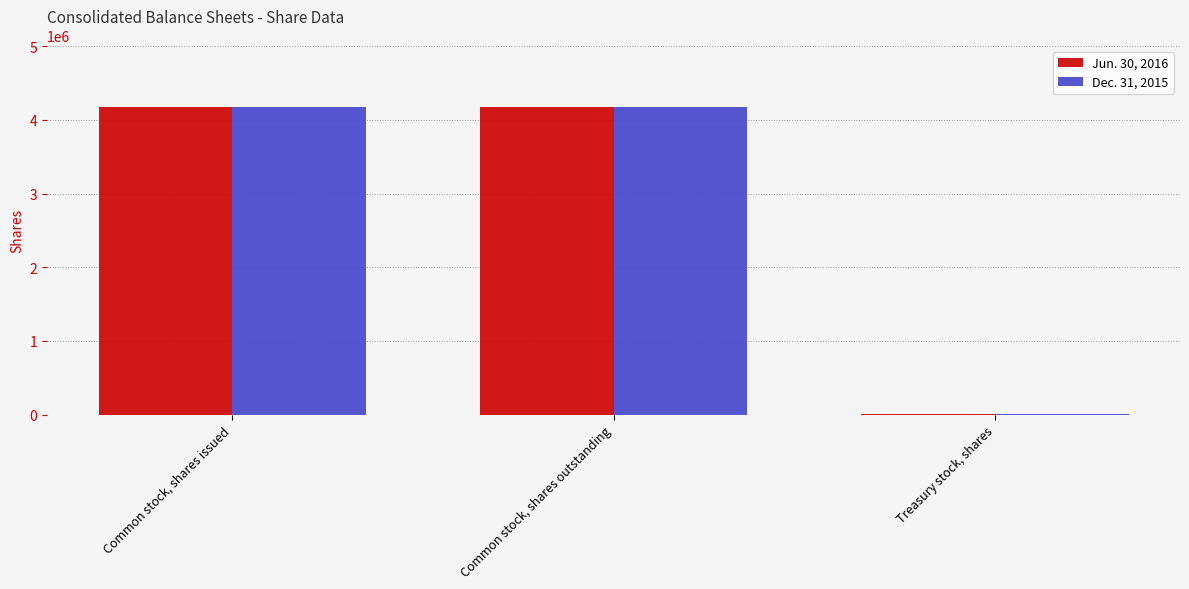

Is it true that Dec. 31, 2015 equals 1326019 at Common stock, shares outstanding?

False